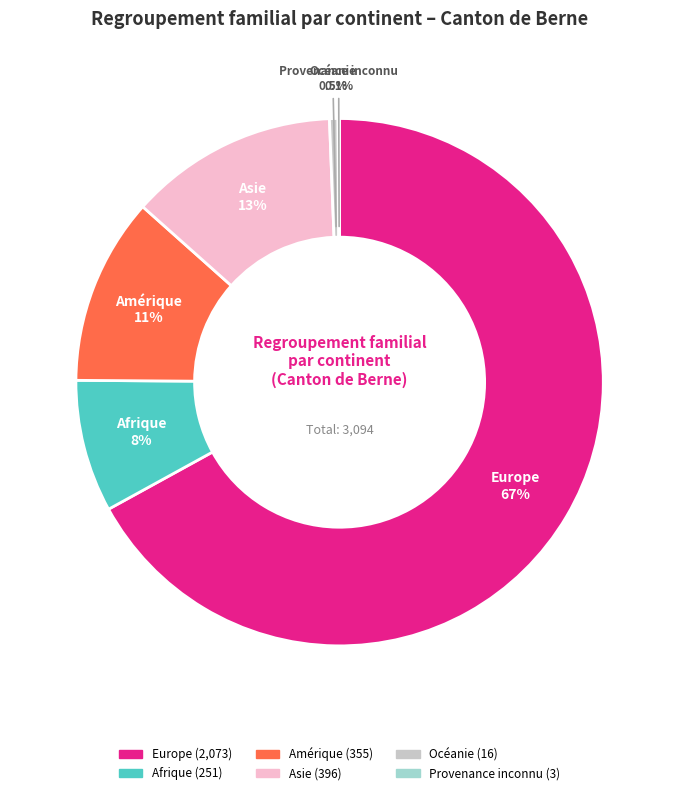

Does Océanie account for over 50% of the chart?

No